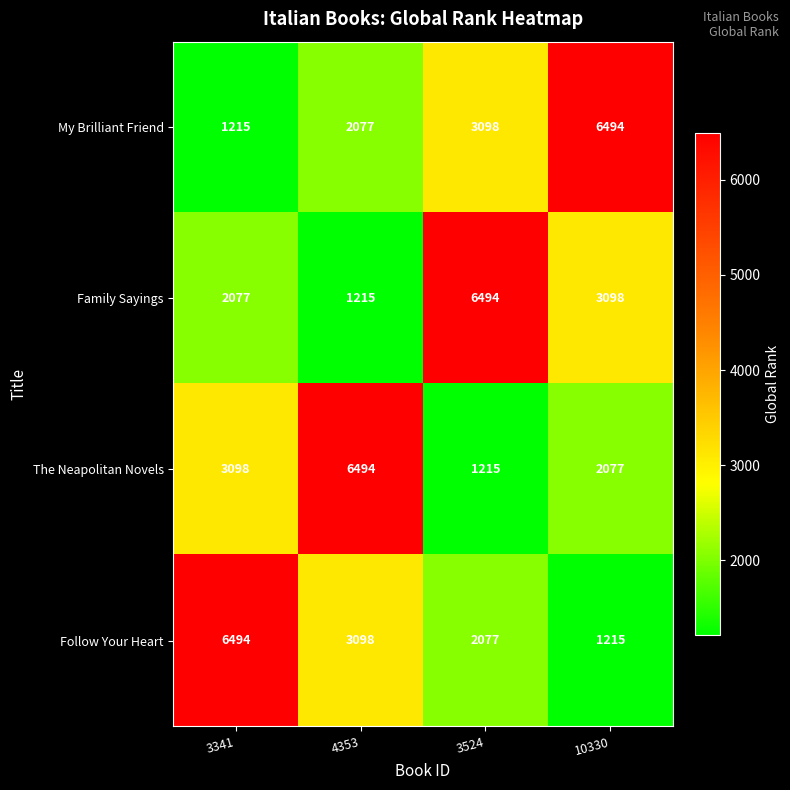

Rank the series at 10330 from highest to lowest value.

My Brilliant Friend, Family Sayings, The Neapolitan Novels, Follow Your Heart